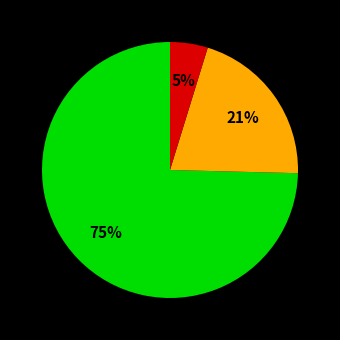

To the nearest percent, what is the average slice percentage?

33%